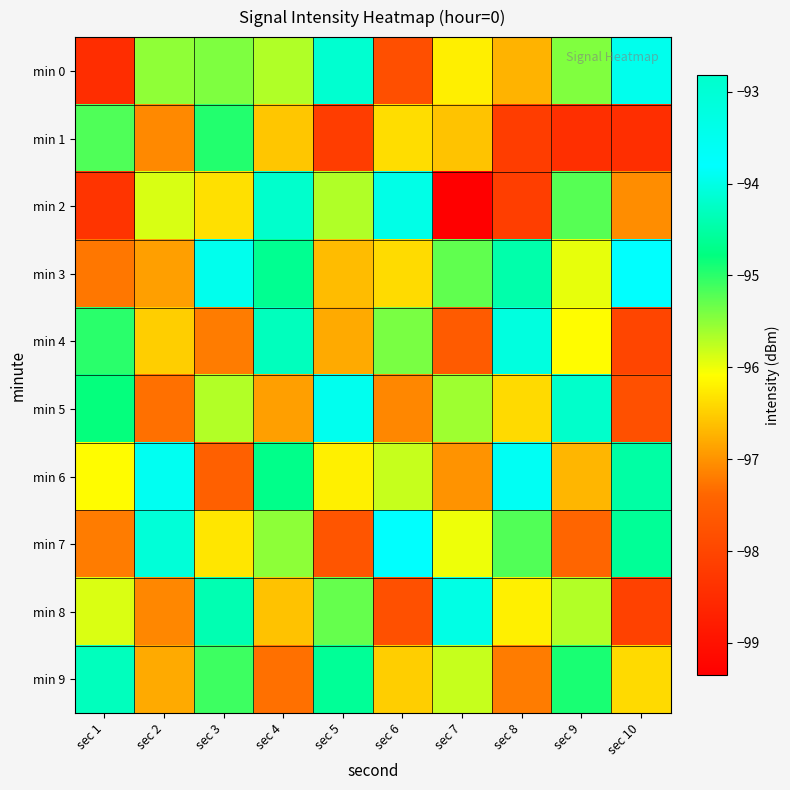

Reading left to right, extract all data points from this chart.

min 0: sec 1=-98.5	sec 2=-95.5	sec 3=-95.4	sec 4=-95.7	sec 5=-94.2	sec 6=-97.8	sec 7=-96.2	sec 8=-96.7	sec 9=-95.4	sec 10=-93.5
min 1: sec 1=-95.2	sec 2=-97.1	sec 3=-95.0	sec 4=-96.6	sec 5=-98.2	sec 6=-96.4	sec 7=-96.6	sec 8=-98.2	sec 9=-98.4	sec 10=-98.5
min 2: sec 1=-98.3	sec 2=-95.9	sec 3=-96.3	sec 4=-92.8	sec 5=-95.7	sec 6=-94.0	sec 7=-99.3	sec 8=-98.1	sec 9=-95.2	sec 10=-97.0
min 3: sec 1=-97.2	sec 2=-96.9	sec 3=-93.5	sec 4=-94.7	sec 5=-96.7	sec 6=-96.4	sec 7=-95.3	sec 8=-94.4	sec 9=-96.0	sec 10=-93.8
min 4: sec 1=-95.0	sec 2=-96.5	sec 3=-97.2	sec 4=-94.3	sec 5=-96.8	sec 6=-95.4	sec 7=-97.6	sec 8=-93.2	sec 9=-96.1	sec 10=-98.0
min 5: sec 1=-94.8	sec 2=-97.3	sec 3=-95.7	sec 4=-96.9	sec 5=-93.5	sec 6=-97.1	sec 7=-95.6	sec 8=-96.4	sec 9=-94.2	sec 10=-97.8
min 6: sec 1=-96.1	sec 2=-93.9	sec 3=-97.5	sec 4=-94.7	sec 5=-96.2	sec 6=-95.8	sec 7=-97.0	sec 8=-93.6	sec 9=-96.7	sec 10=-94.5
min 7: sec 1=-97.2	sec 2=-94.1	sec 3=-96.3	sec 4=-95.5	sec 5=-97.7	sec 6=-93.8	sec 7=-96.0	sec 8=-95.2	sec 9=-97.4	sec 10=-94.6
min 8: sec 1=-95.9	sec 2=-97.1	sec 3=-94.4	sec 4=-96.6	sec 5=-95.3	sec 6=-97.8	sec 7=-94.0	sec 8=-96.2	sec 9=-95.7	sec 10=-98.1
min 9: sec 1=-94.3	sec 2=-96.8	sec 3=-95.1	sec 4=-97.3	sec 5=-94.6	sec 6=-96.5	sec 7=-95.8	sec 8=-97.2	sec 9=-94.9	sec 10=-96.4